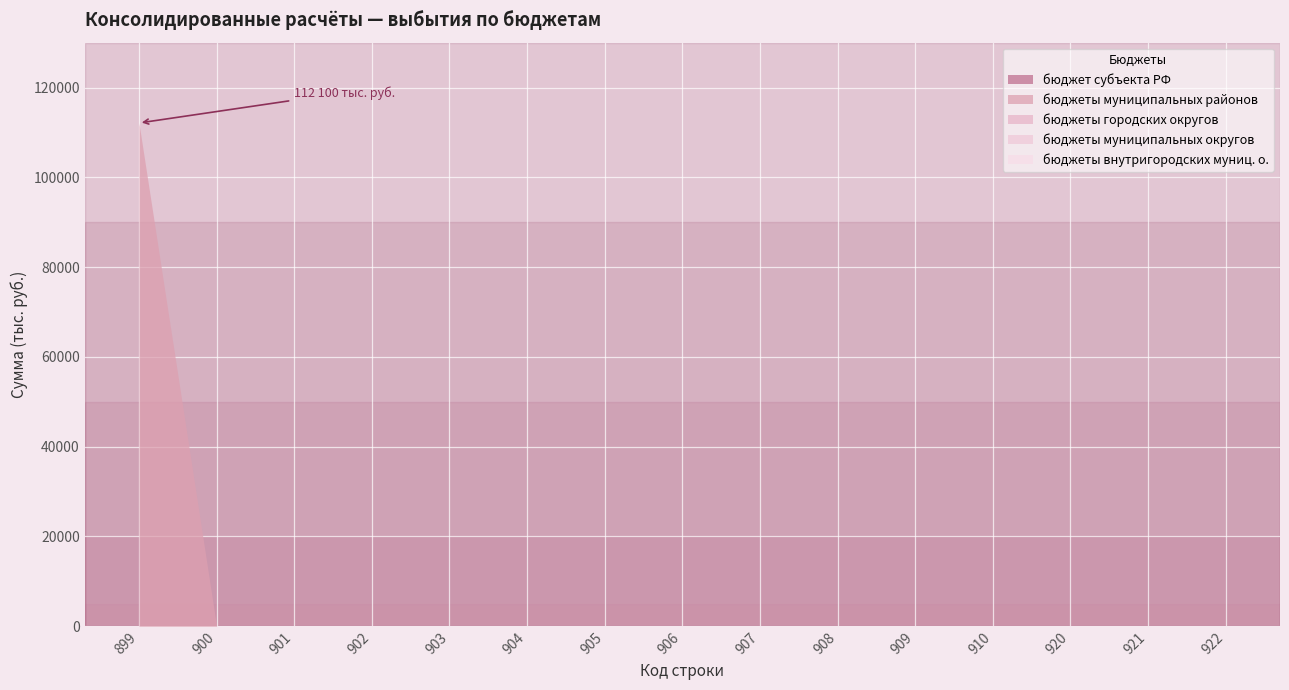

Reading left to right, what are all the values shown in this chart?

бюджет субъекта РФ: 0	0	0	0	0	0	0	0	0	0	0	0	0	0	0
бюджеты муниципальных районов: 112100	0	0	0	0	0	0	0	0	0	0	0	0	0	0
бюджеты городских округов: 0	0	0	0	0	0	0	0	0	0	0	0	0	0	0
бюджеты муниципальных округов: 0	0	0	0	0	0	0	0	0	0	0	0	0	0	0
бюджеты внутригородских муниц. о.: 0	0	0	0	0	0	0	0	0	0	0	0	0	0	0